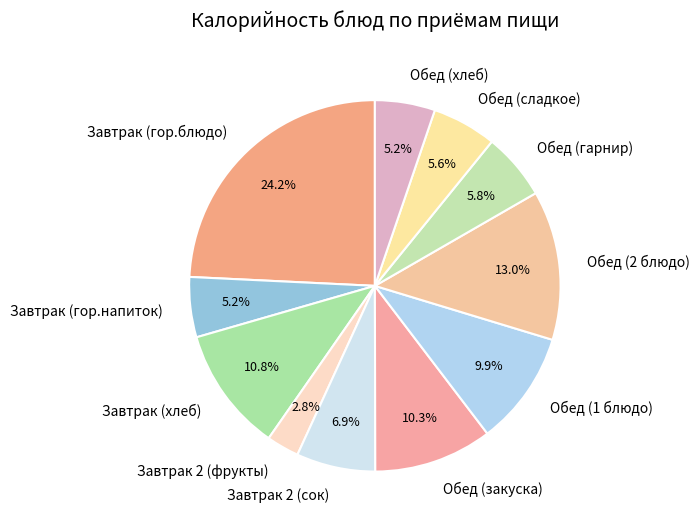

Is it true that Завтрак (хлеб) is 11% of the pie?

True